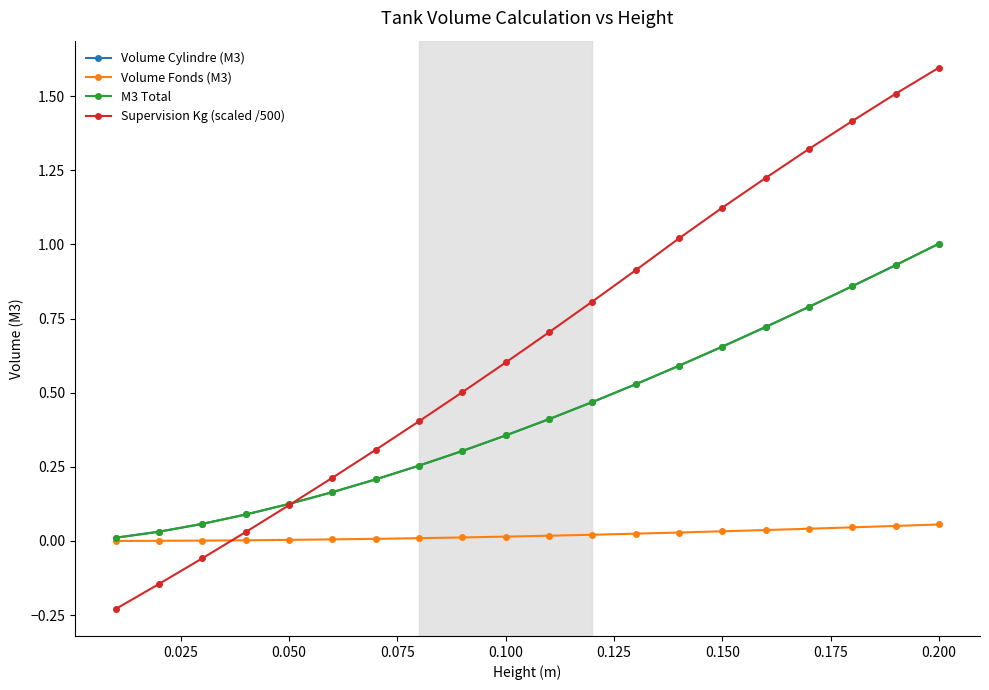

How many lines are shown in the chart?

4